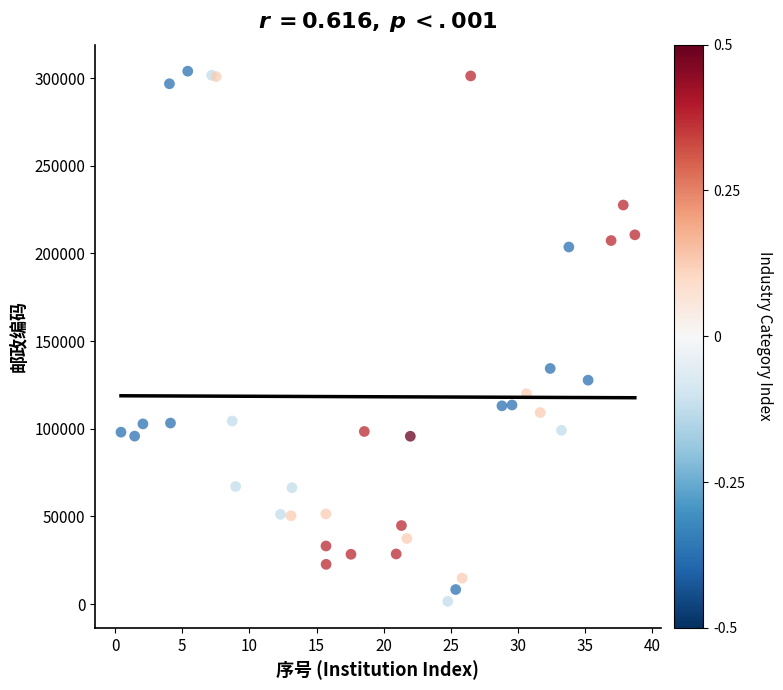

What Y value in the scatter plot is closest to 152751?

134392.9